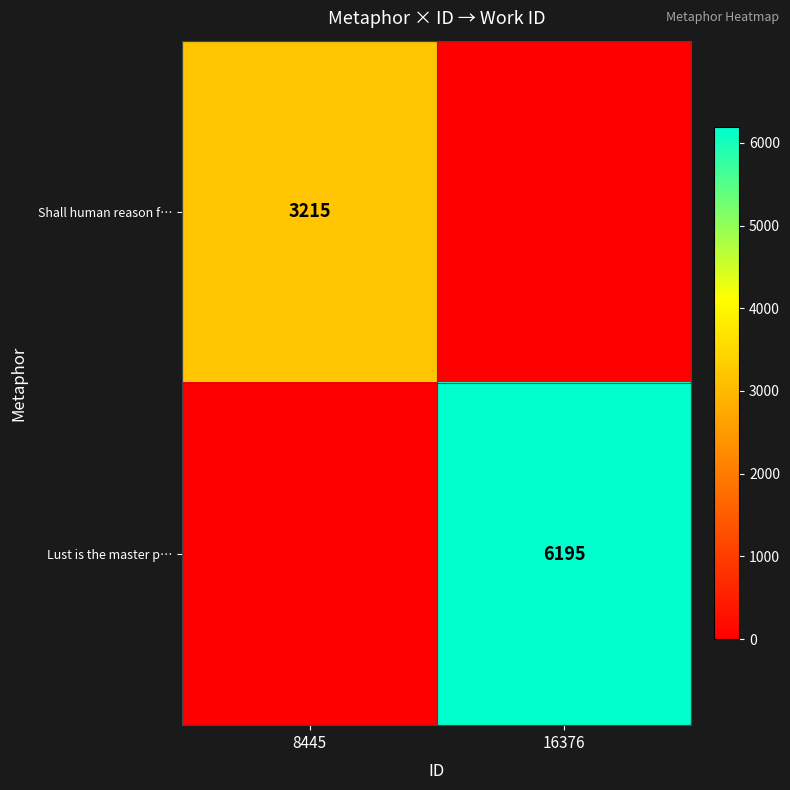

Is it true that Shall human reason f… equals 4796 at 8445?

False